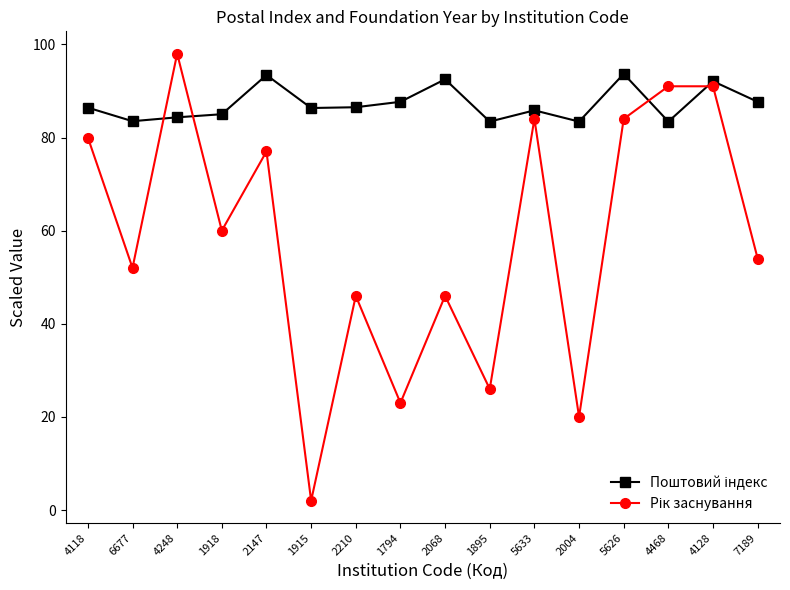

What is the label of the 4th point from the left?

1918